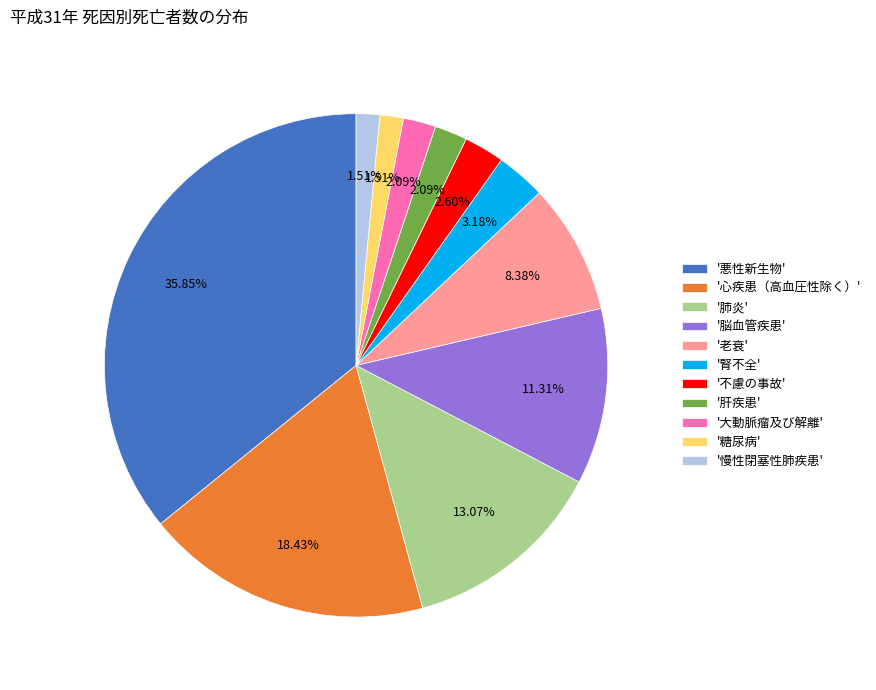

Which slice is the largest?

'悪性新生物'